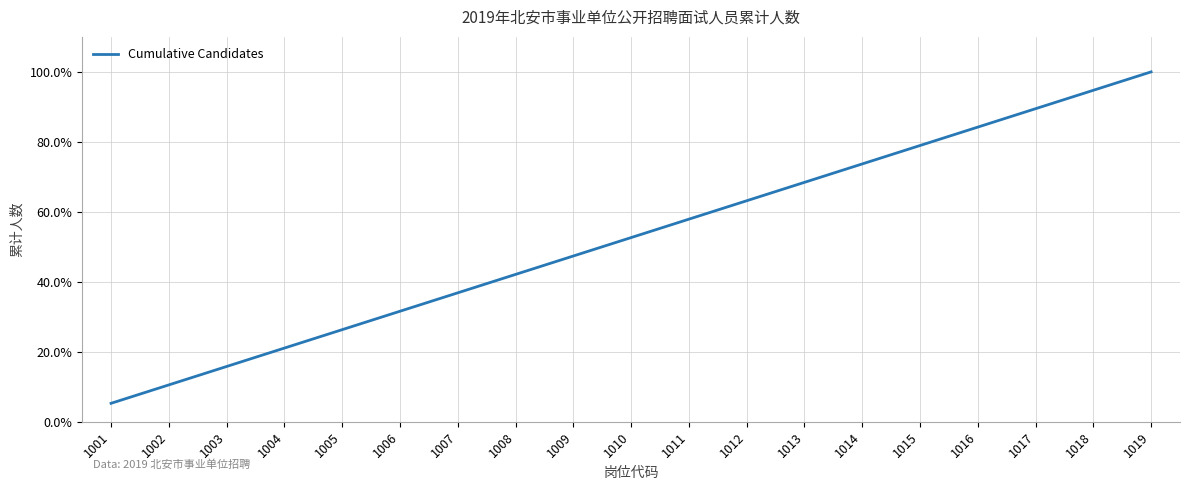

Is it true that the value at 1016 is 1.4?

False